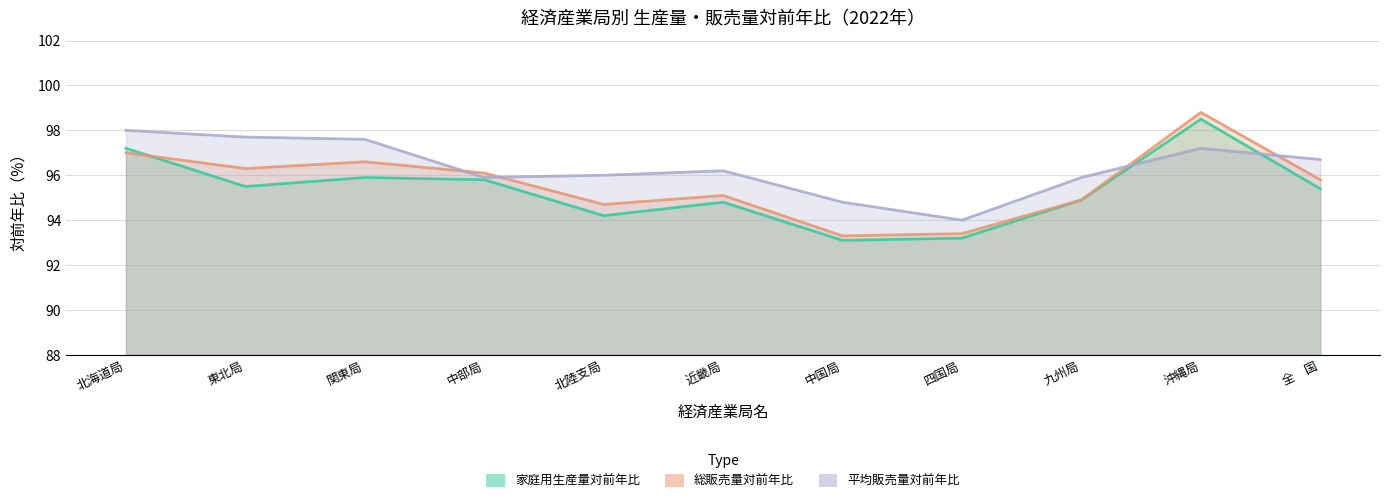

What is the label of the 3rd point from the right?

九州局